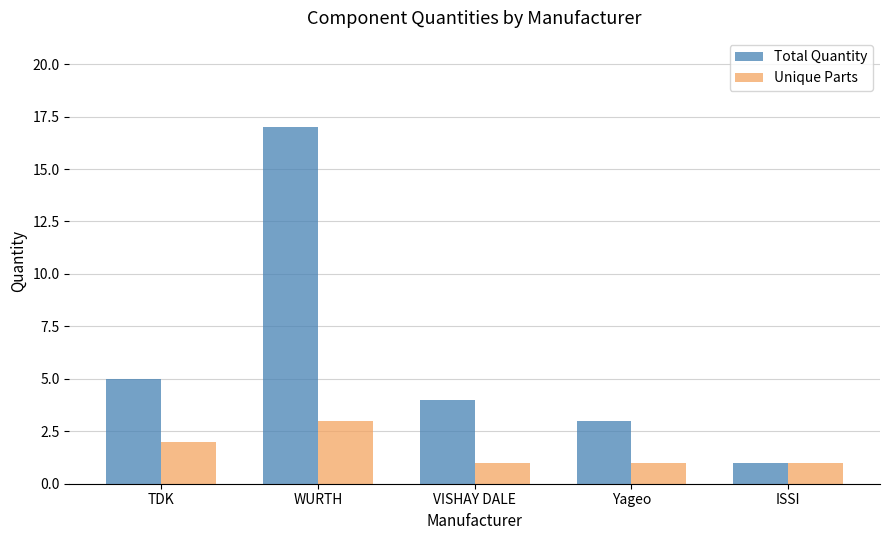

What is the difference between the maximum and minimum values in the Total Quantity series?

16